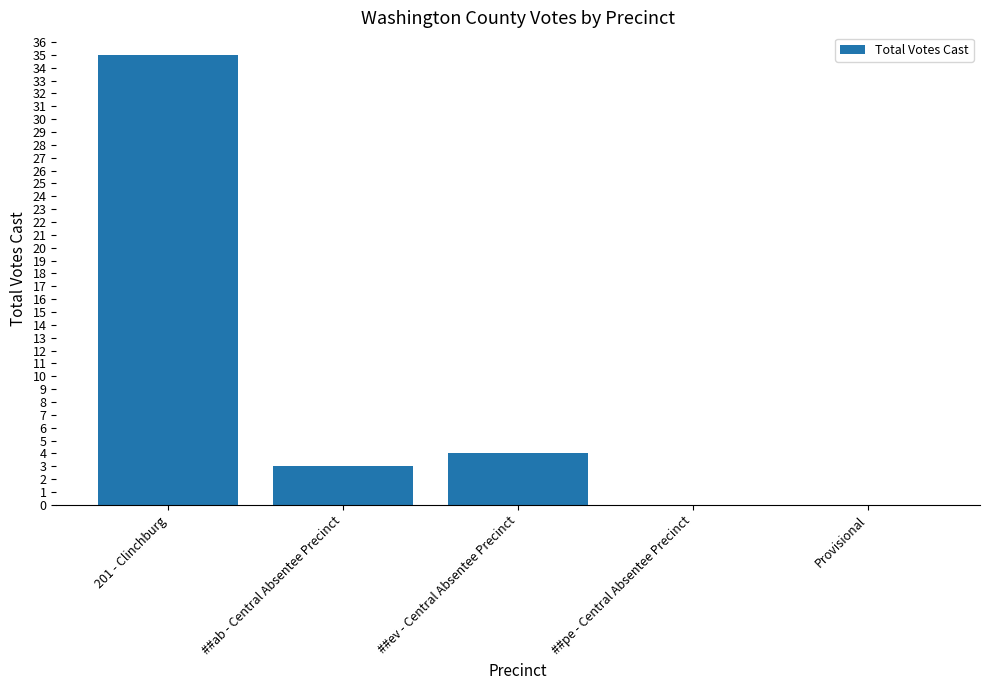

Between ##ab - Central Absentee Precinct and Provisional, which is larger?

##ab - Central Absentee Precinct